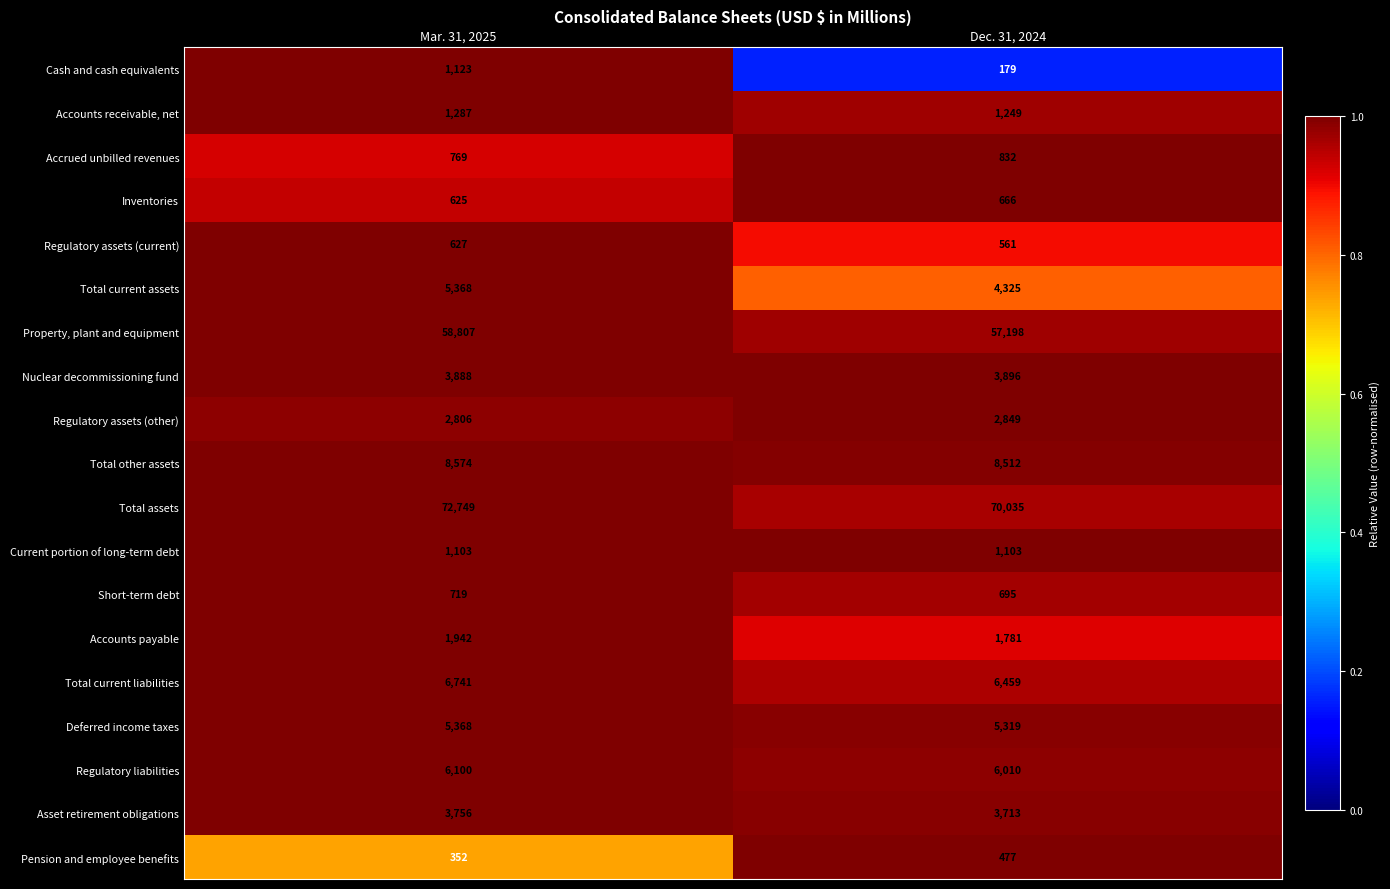

True or false: Short-term debt has a value of 1210 at Mar. 31, 2025.

False